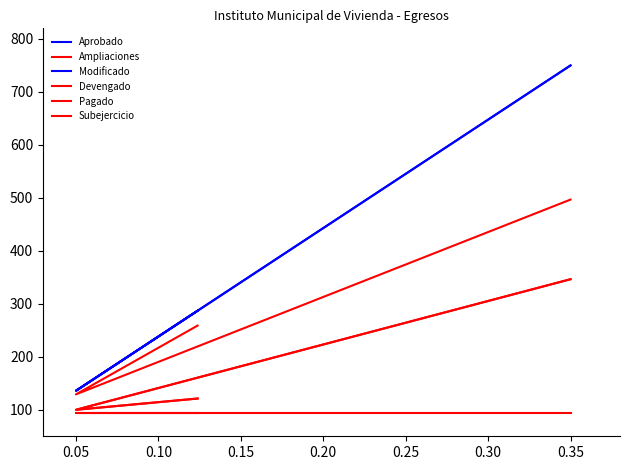

Where is Pagado nearest to the value 223?

0.10